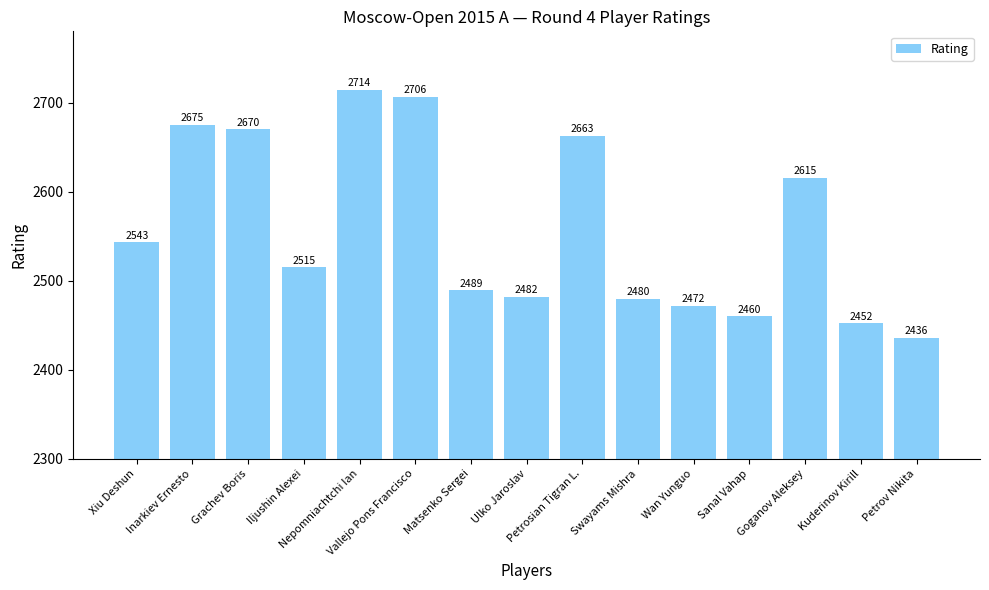

The value at Xiu Deshun is 3377. True or false?

False